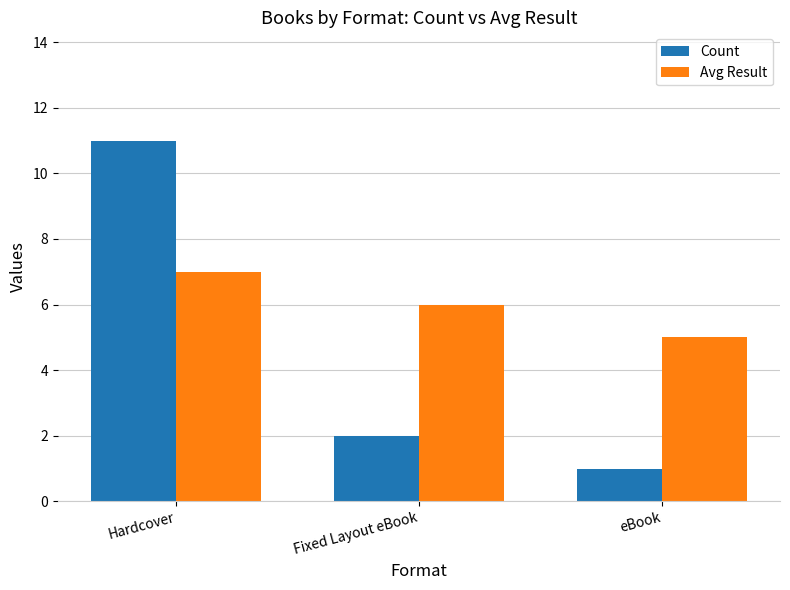

At how many categories does at least one series exceed 4?

3